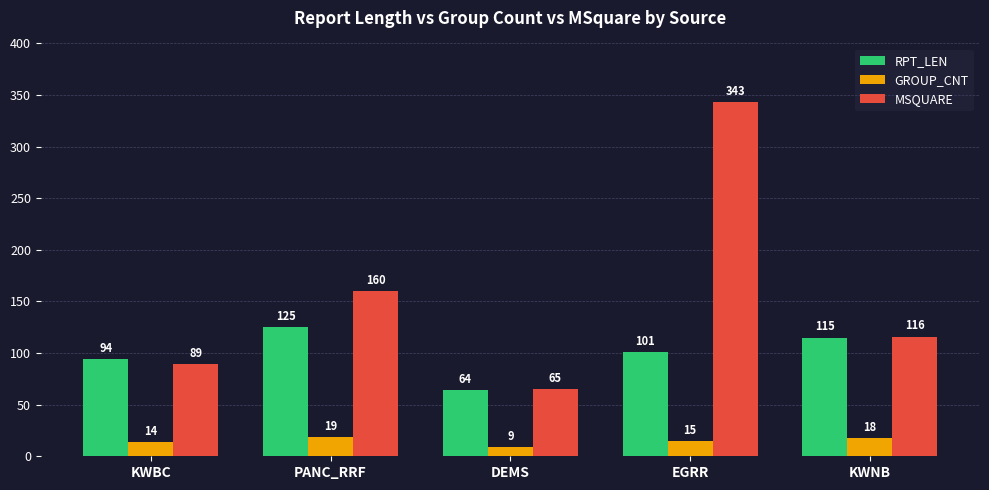

How many categories are shown in the chart?

5